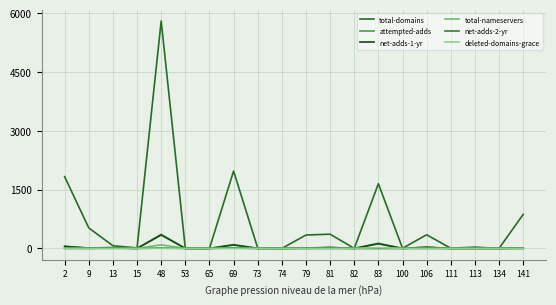

Which series changed the most between 9 and 113?

total-domains